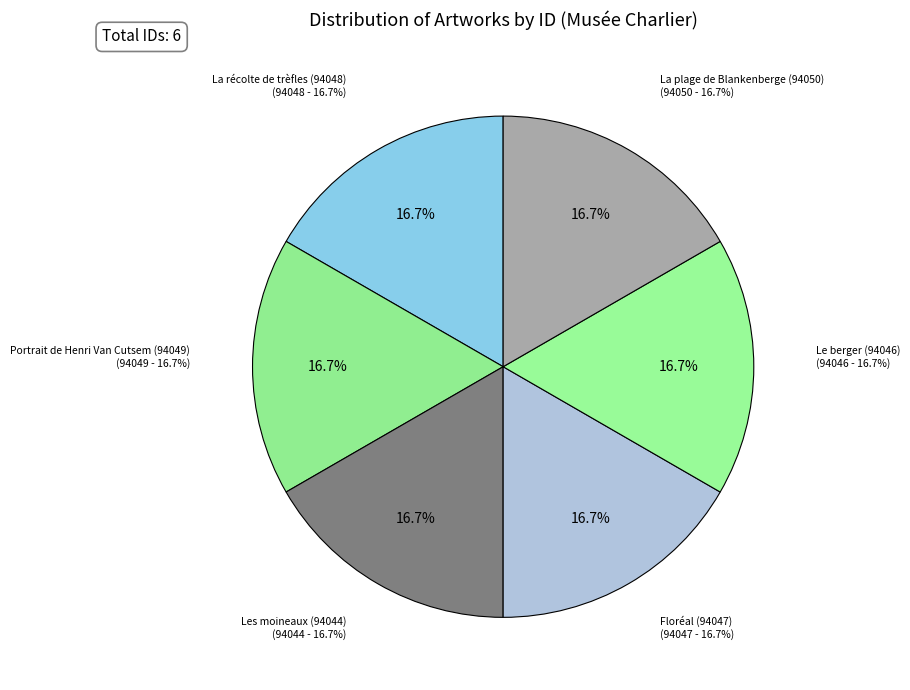

Rank the categories by value from highest to lowest.

La plage de Blankenberge (94050), Portrait de Henri Van Cutsem (94049), La récolte de trèfles (94048), Floréal (94047), Le berger (94046), Les moineaux (94044)